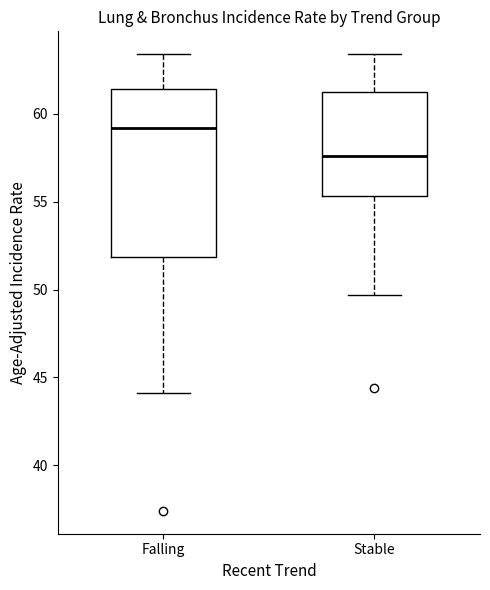

Which box is the tallest, from its lower edge to its upper edge?

Falling